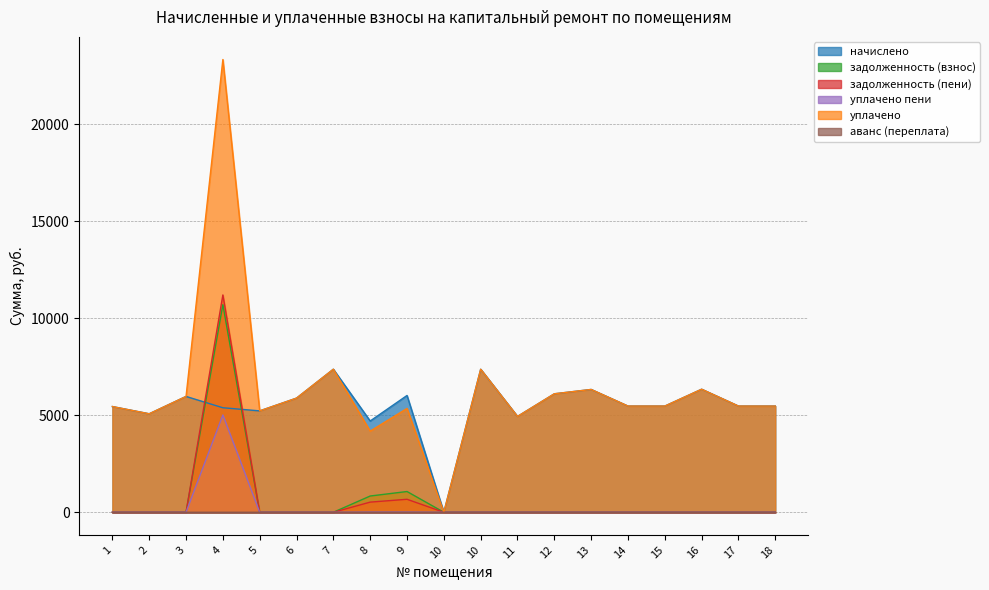

How many lines are shown in the chart?

6